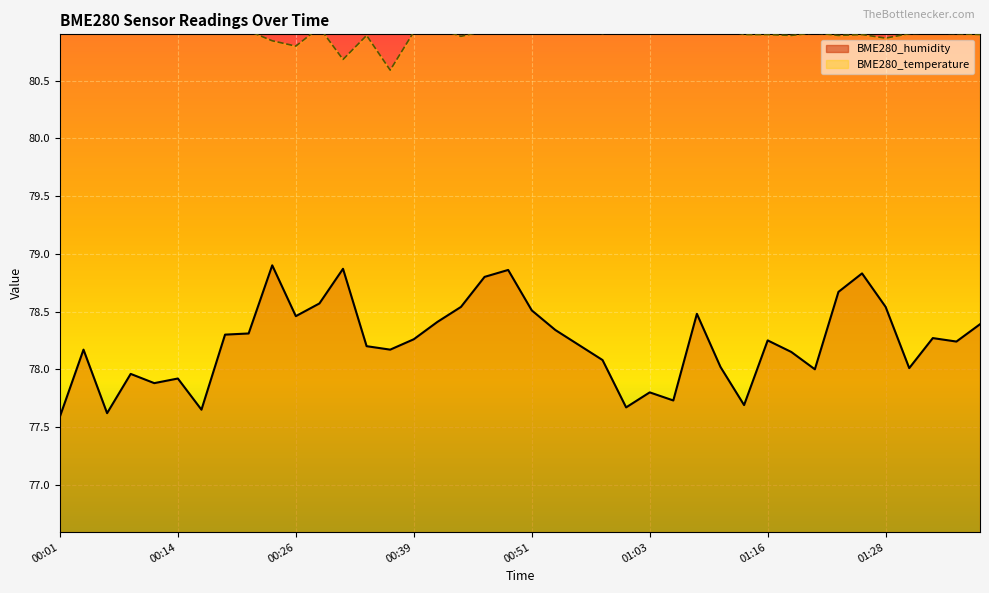

Reading right to left, transcribe all the data shown in this chart.

BME280_humidity: 01:38=78.4	01:36=78.2	01:33=78.3	01:31=78.0	01:28=78.5	01:26=78.8	01:23=78.7	01:21=78.0	01:18=78.2	01:16=78.2	01:13=77.7	01:11=78.0	01:08=78.5	01:06=77.7	01:03=77.8	01:01=77.7	00:58=78.1	00:56=78.2	00:53=78.3	00:51=78.5	00:48=78.9	00:46=78.8	00:44=78.5	00:41=78.4	00:39=78.3	00:36=78.2	00:33=78.2	00:31=78.9	00:28=78.6	00:26=78.5	00:23=78.9	00:21=78.3	00:19=78.3	00:16=77.7	00:14=77.9	00:11=77.9	00:09=78.0	00:06=77.6	00:03=78.2	00:01=77.6
BME280_temperature: 01:38=80.9	01:36=80.9	01:33=80.9	01:31=80.9	01:28=80.9	01:26=80.9	01:23=80.9	01:21=80.9	01:18=80.9	01:16=80.9	01:13=80.9	01:11=81.0	01:08=80.9	01:06=80.9	01:03=80.9	01:01=81.0	00:58=80.9	00:56=81.0	00:53=81.0	00:51=80.9	00:48=80.9	00:46=80.9	00:44=80.9	00:41=81.0	00:39=80.9	00:36=80.6	00:33=80.9	00:31=80.7	00:28=81.0	00:26=80.8	00:23=80.8	00:21=80.9	00:19=80.9	00:16=80.9	00:14=81.0	00:11=81.0	00:09=81.0	00:06=81.0	00:03=81.0	00:01=81.0